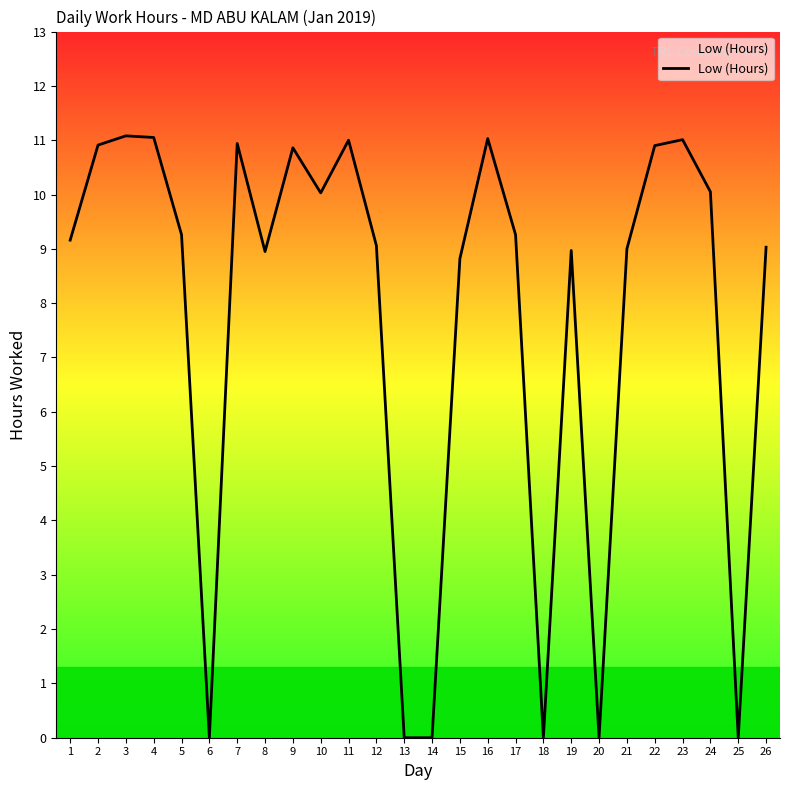

What is the change in value from 8 to 16?

+2.1